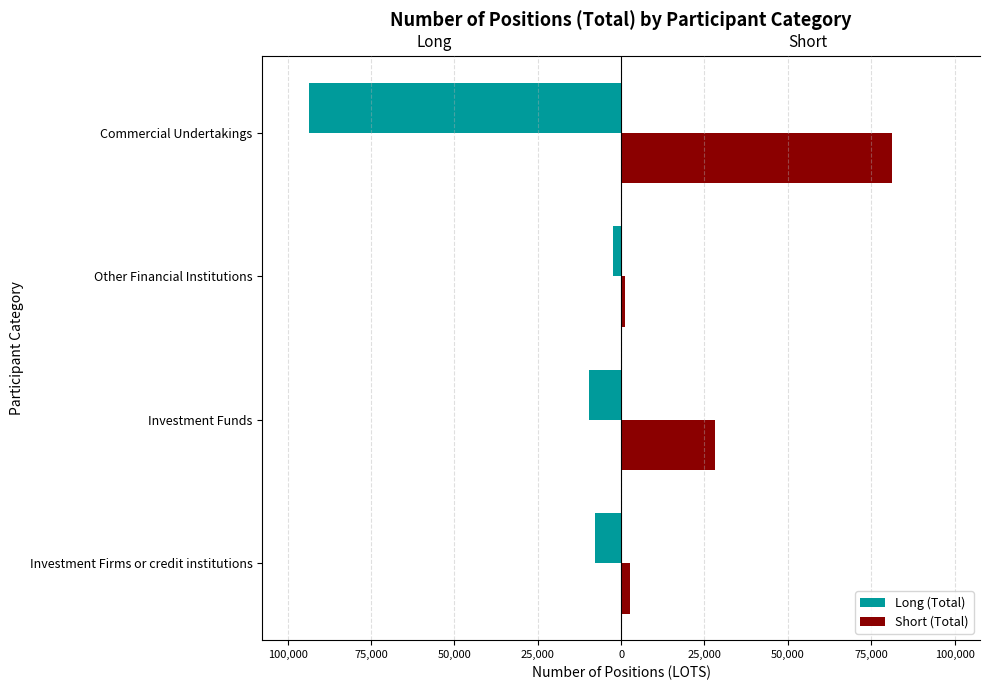

List the series in order of their overall mean, highest first.

Short (Total), Long (Total)